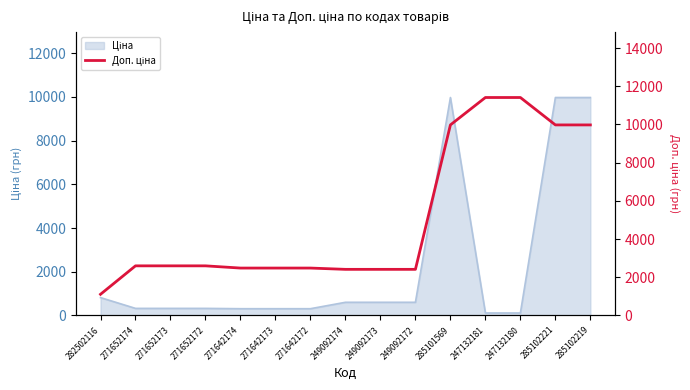

True or false: the data shows 1422.7 at 249092174.

False